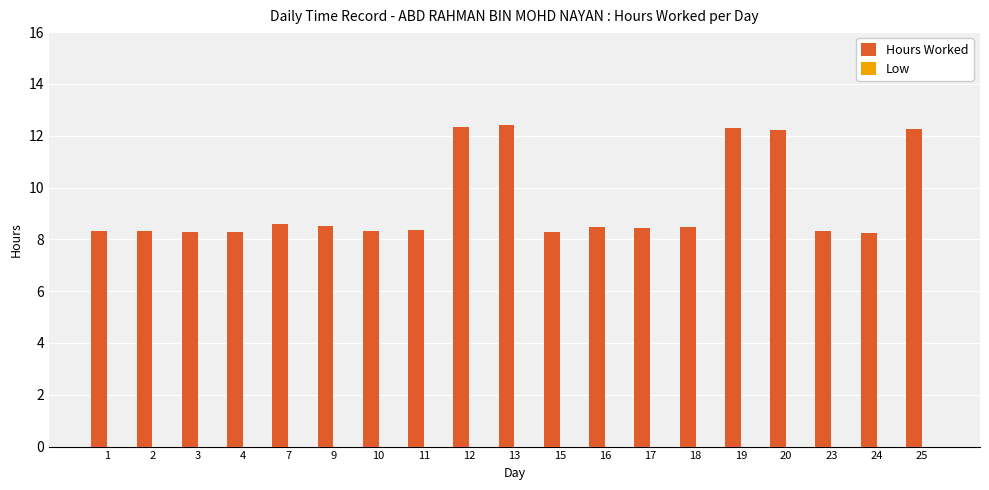

What is the difference between the maximum and minimum values?

4.2